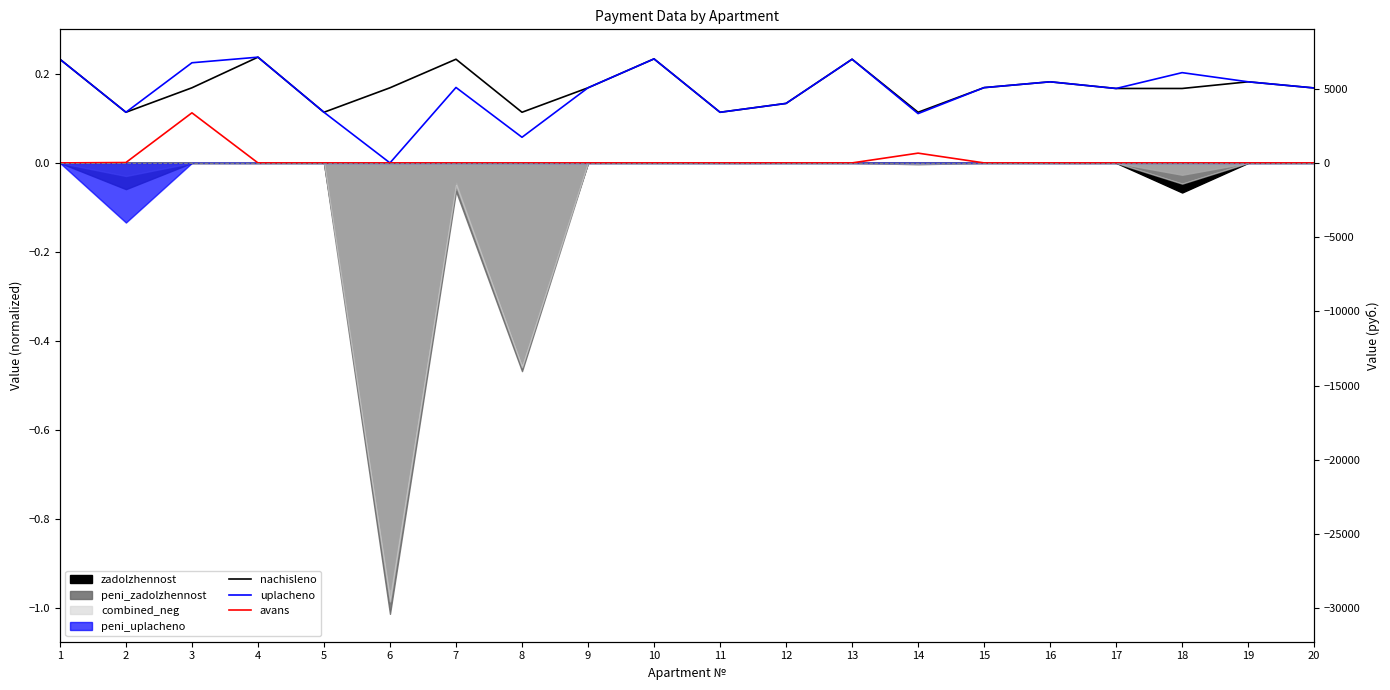

How many lines are shown in the chart?

3